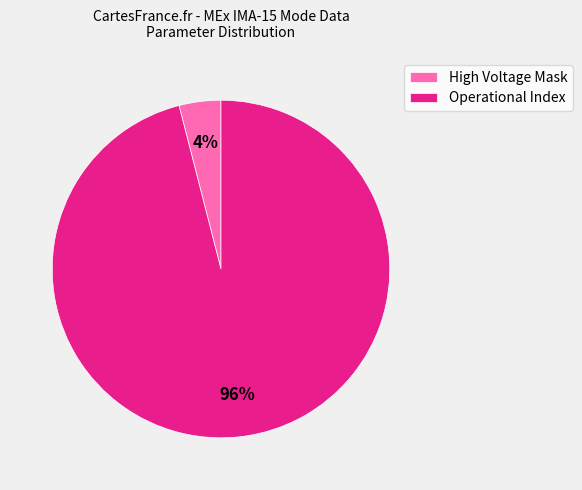

Combined, do Operational Index and High Voltage Mask account for over 50%?

Yes